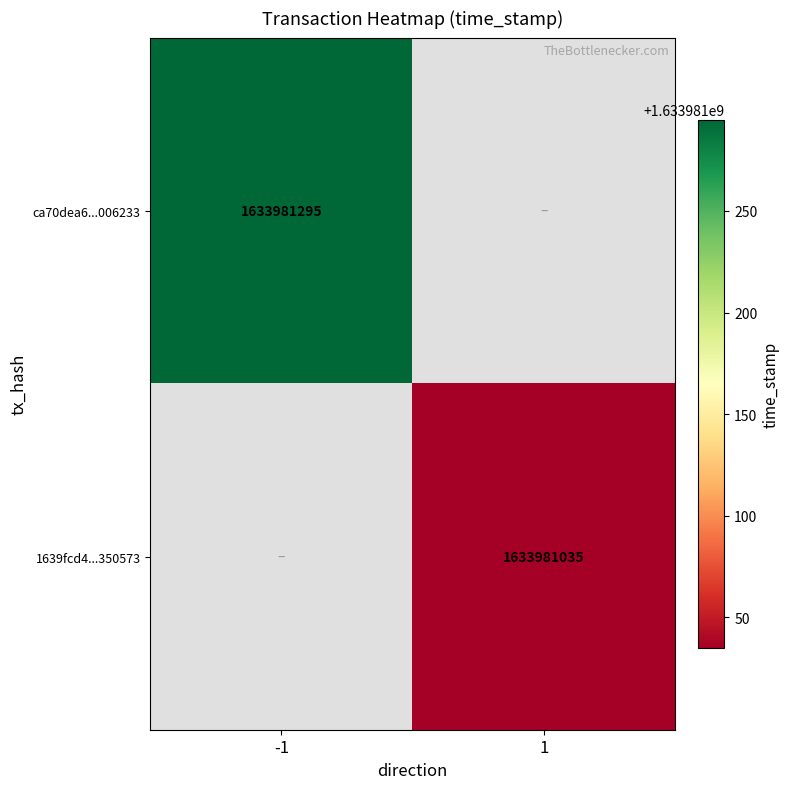

True or false: 1639fcd4...350573 has a value of 1633981035 at 1.

True